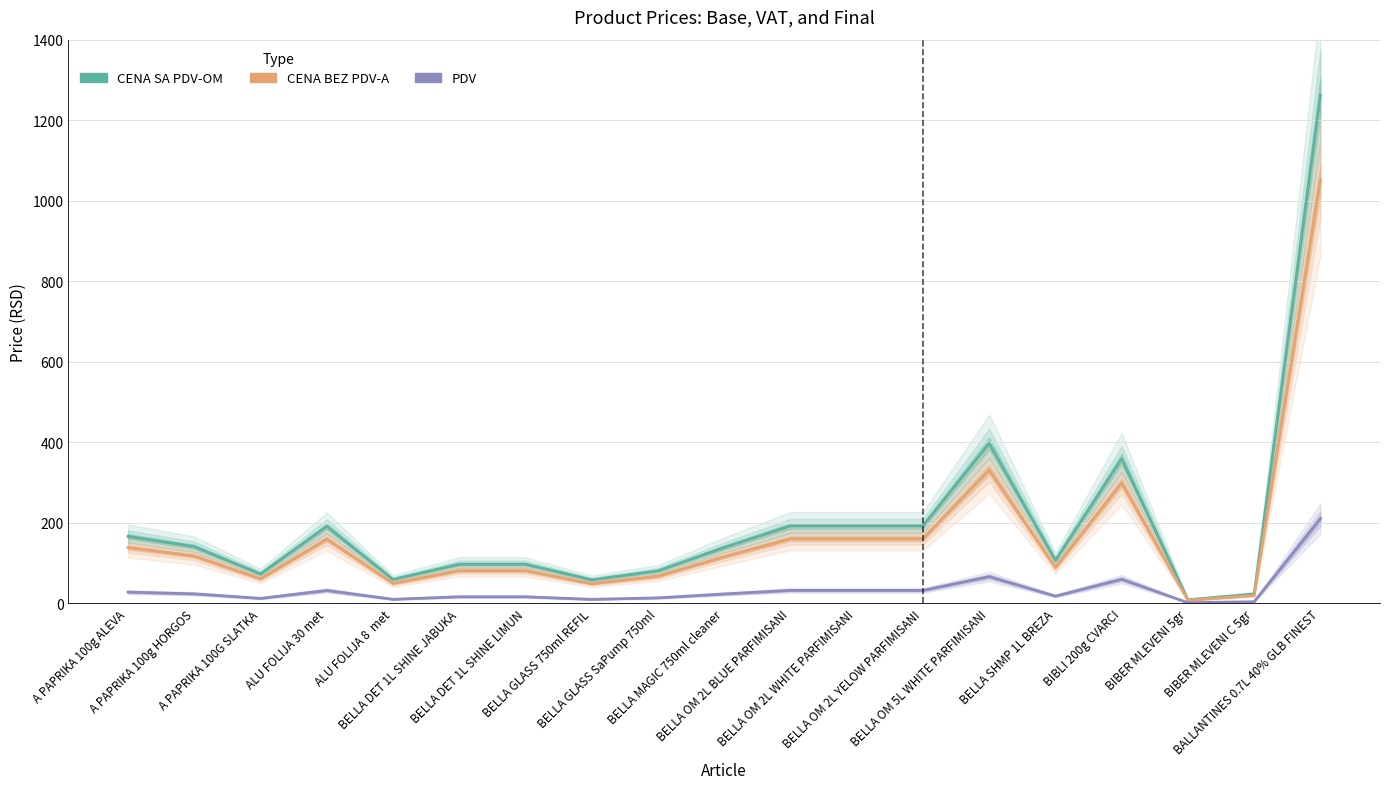

True or false: CENA SA PDV-OM and CENA BEZ PDV-A cross at least once.

False